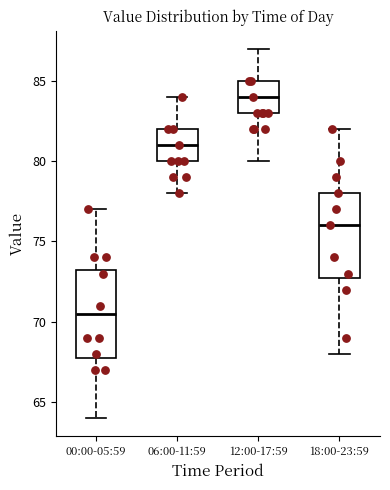

Reading left to right, transcribe this box plot: for each box, give where its median line is, the range the box spans, and where its two whiskers end, as read against the y-axis. The values are not printed on the chart, so give them approximately, as read against the axis.

00:00-05:59: median 70.5, box 68.0 to 73.5, whiskers 64.0 to 77.0
06:00-11:59: median 81.0, box 80.0 to 82.0, whiskers 78.0 to 84.0
12:00-17:59: median 84.0, box 83.0 to 85.0, whiskers 80.0 to 87.0
18:00-23:59: median 76.0, box 73.0 to 78.0, whiskers 68.0 to 82.0